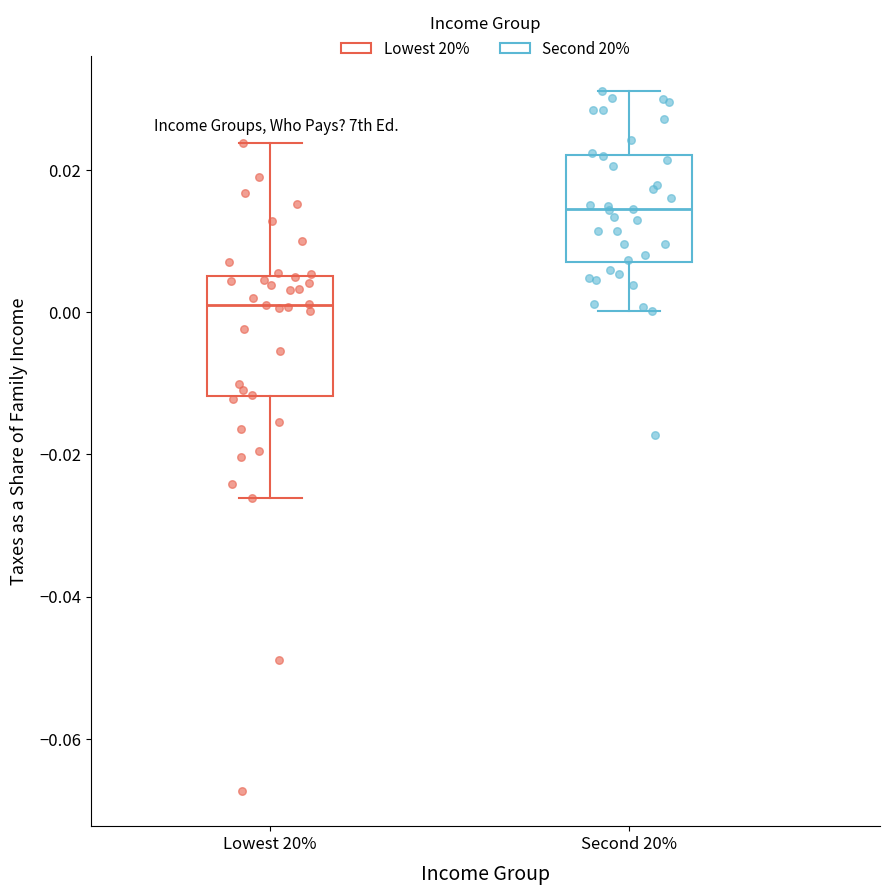

Where does the upper whisker of the box for Second 20% end on the y-axis? The values are not printed on the chart, so give them approximately, as read against the axis.

0.032